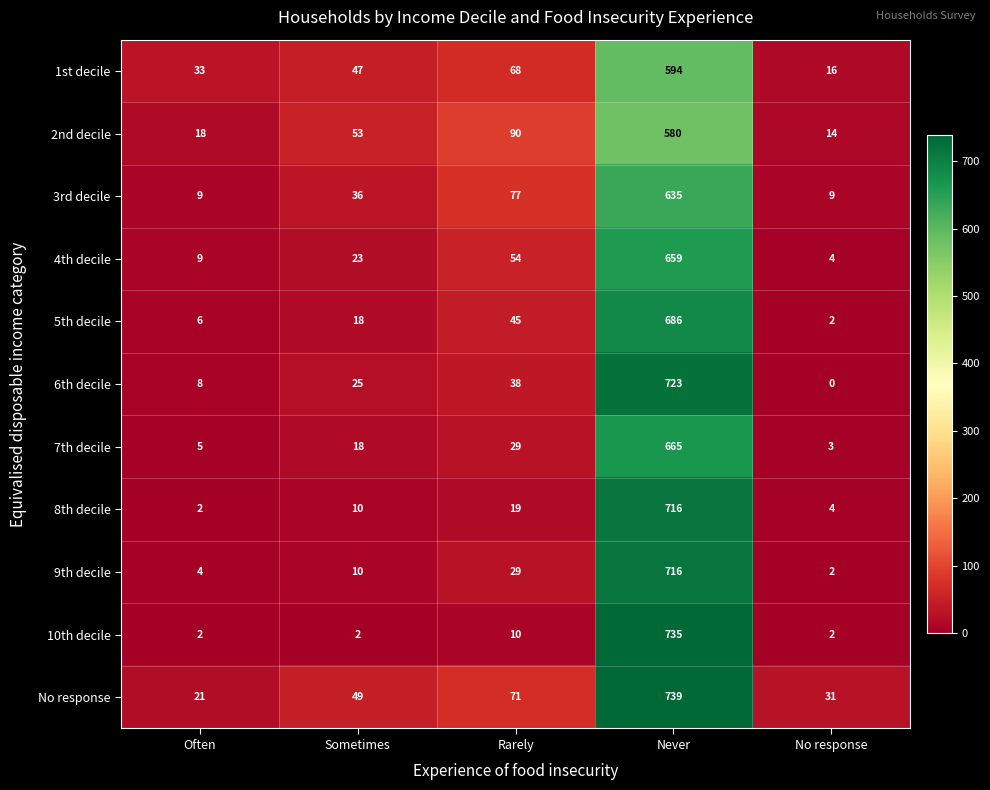

Is it true that 10th decile equals 448 at Never?

False